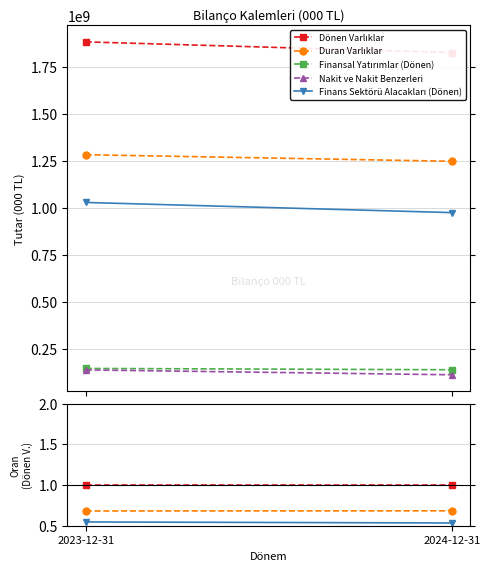

What is the smallest value displayed?

0.1